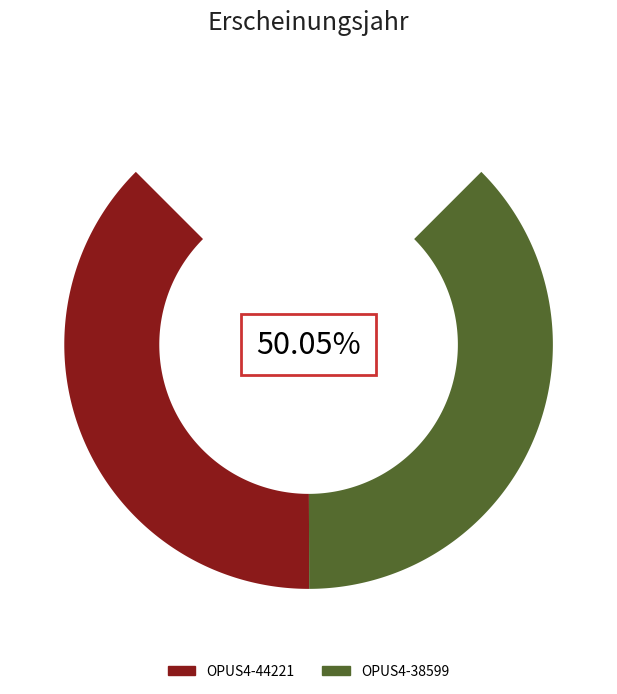

To the nearest percent, what percentage of the pie is OPUS4-38599?

50%